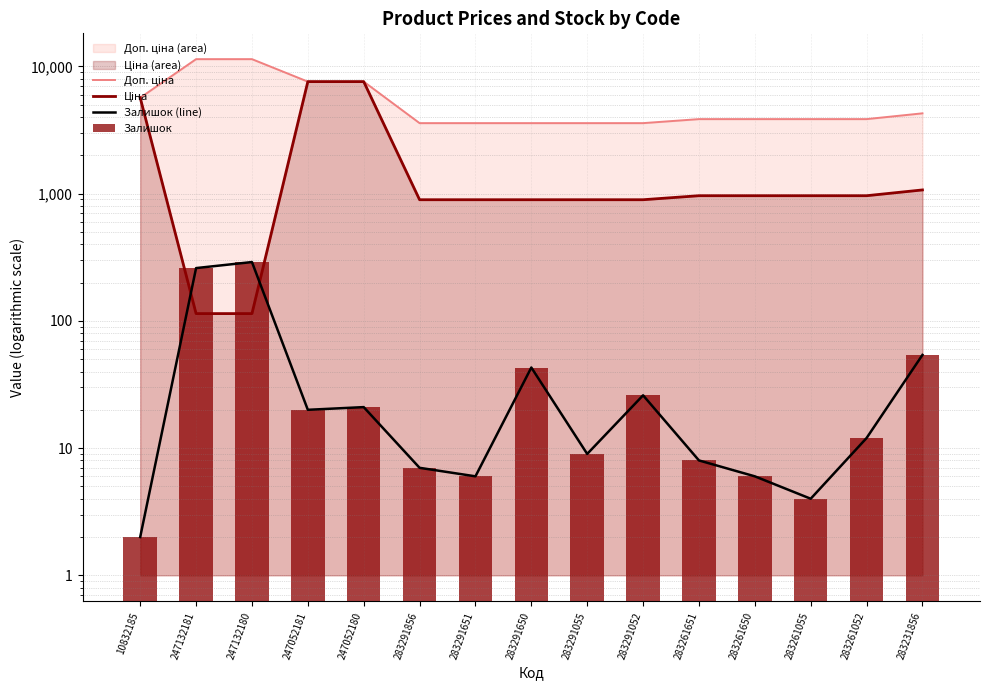

At which label does Ціна reach its minimum?

247132181